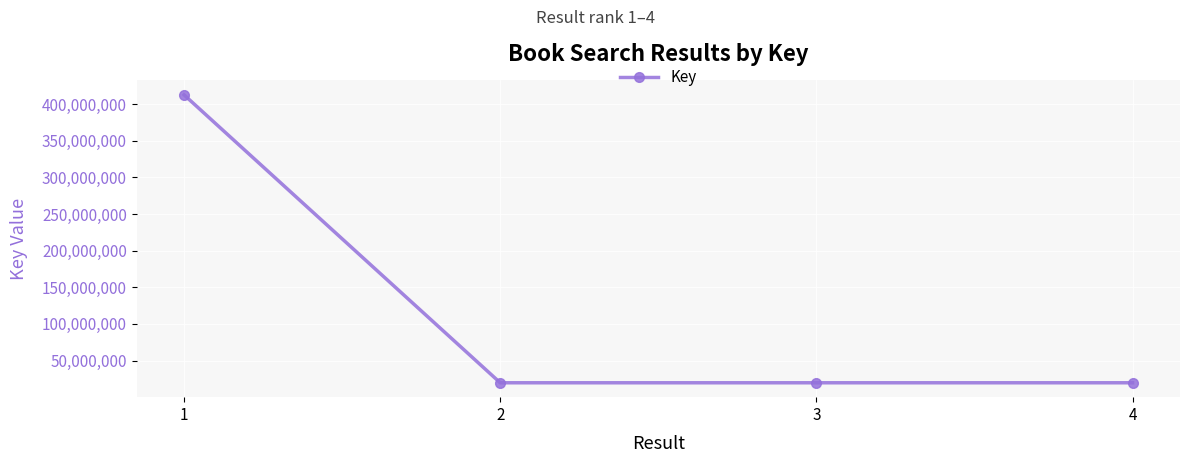

Is it true that the value at 2 is 19800371?

True